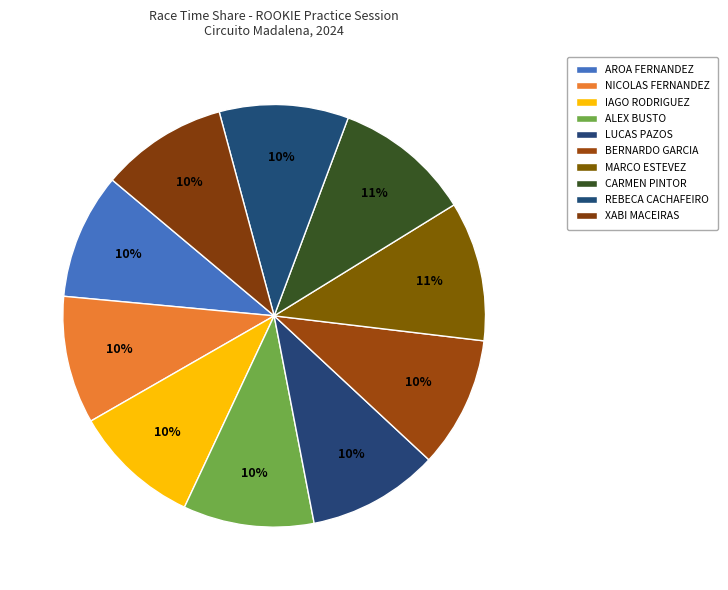

Count the number of slices in the pie.

10